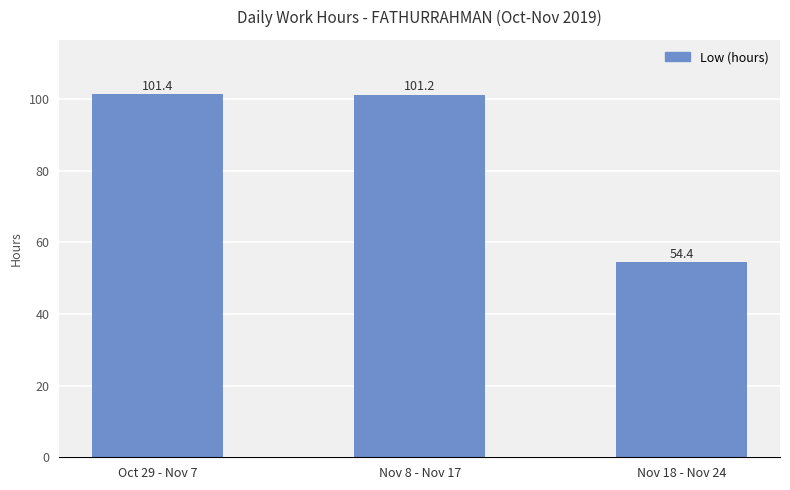

What is the difference between the values at Nov 18 - Nov 24 and Nov 8 - Nov 17?

46.7